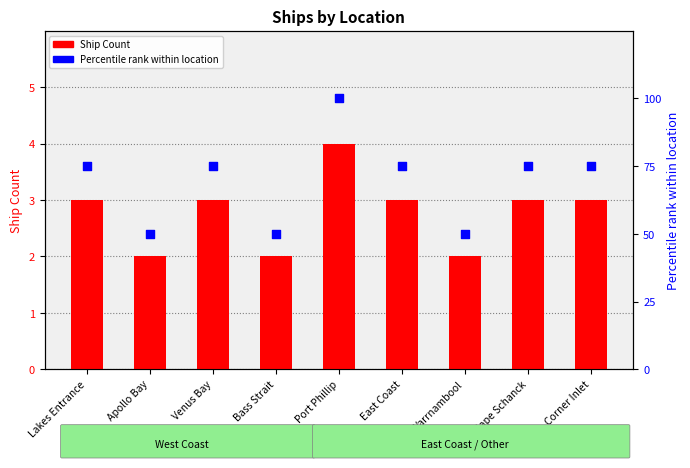

What is the total value across all series at Corner Inlet?

78